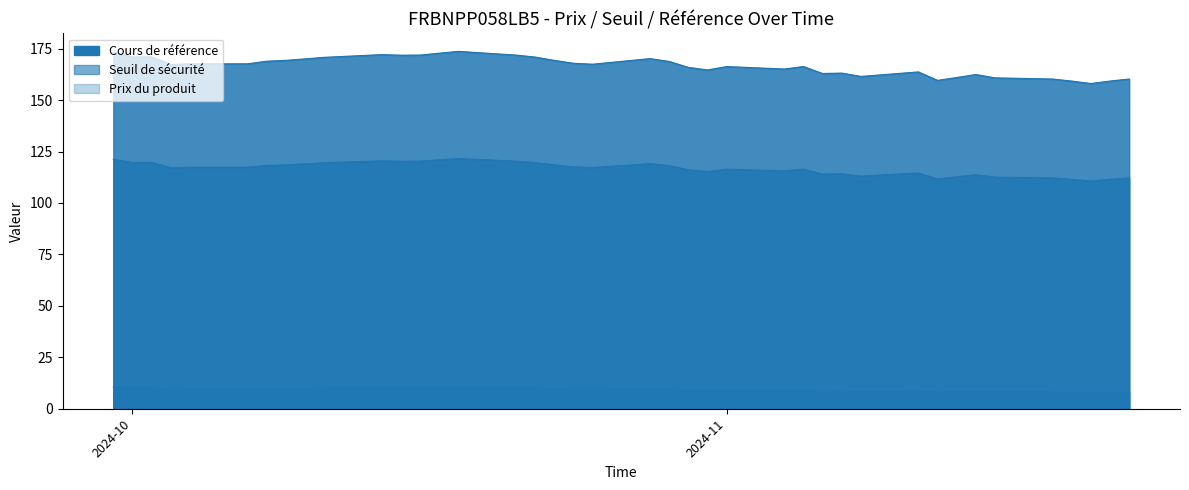

How many categories are shown in the chart?

39